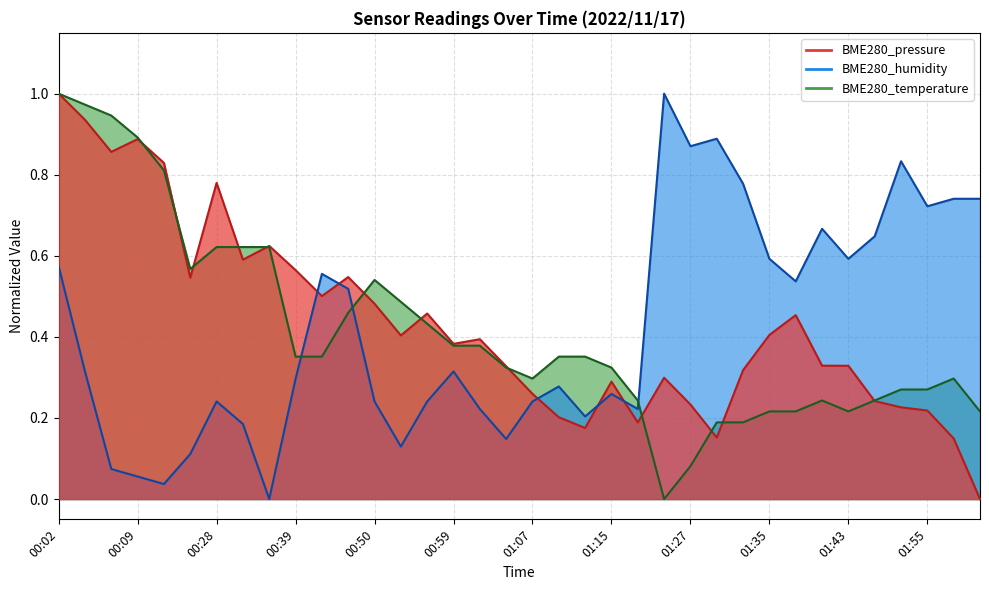

What is the maximum value for BME280_pressure?

1.0